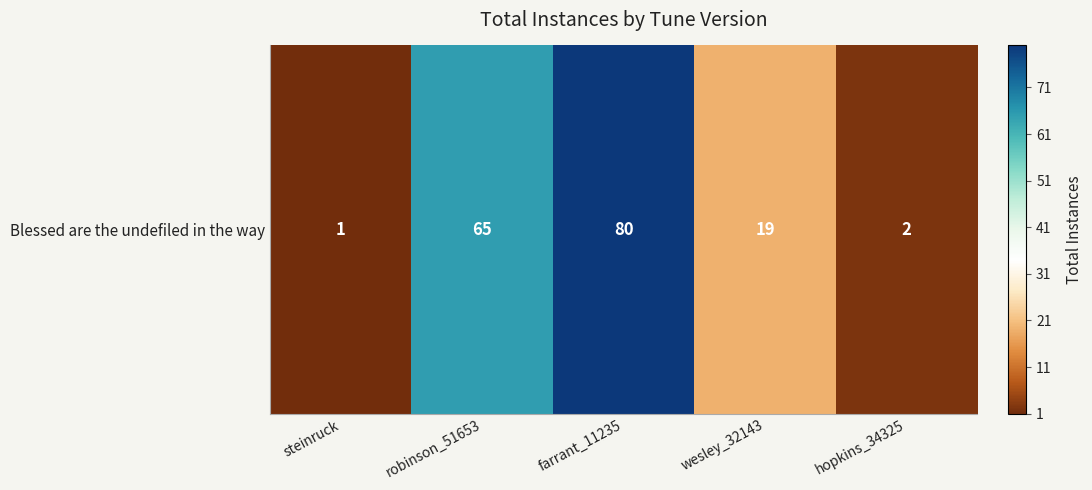

What is the ratio of the value at robinson_51653 to the value at wesley_32143?

3.4